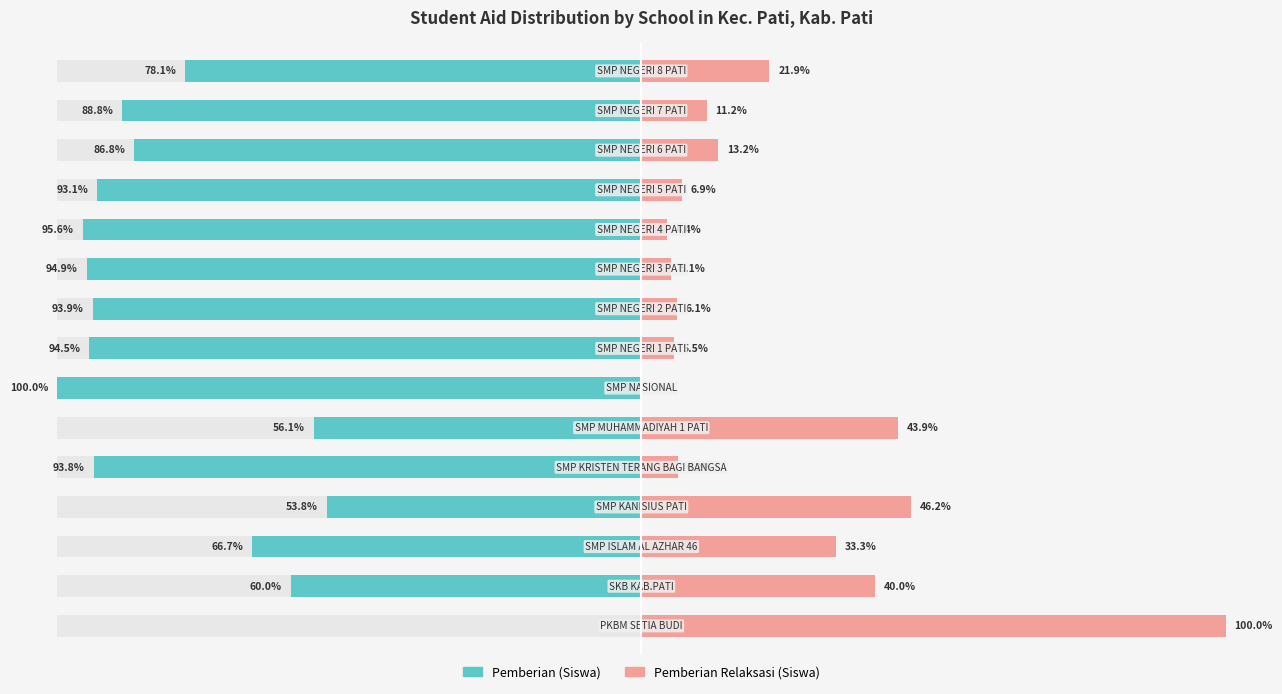

Reading right to left, list all the values displayed in this chart.

Pemberian (Siswa): -78.1	-88.8	-86.8	-93.1	-95.6	-94.9	-93.9	-94.5	-100.0	-56.1	-93.8	-53.8	-66.7	-60.0	0.0
Pemberian Relaksasi (Siswa): 21.9	11.2	13.2	6.9	4.4	5.1	6.1	5.5	0.0	43.9	6.2	46.2	33.3	40.0	100.0